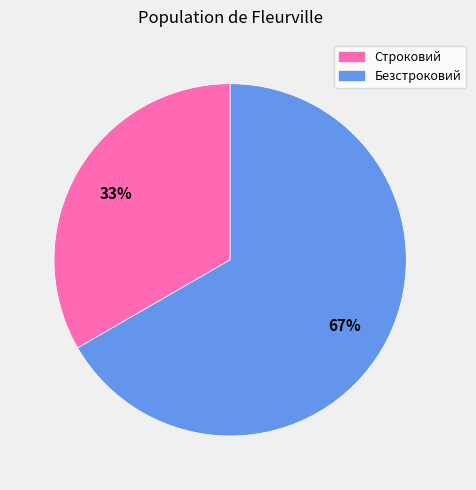

Between Безстроковий and Строковий, which is larger?

Безстроковий